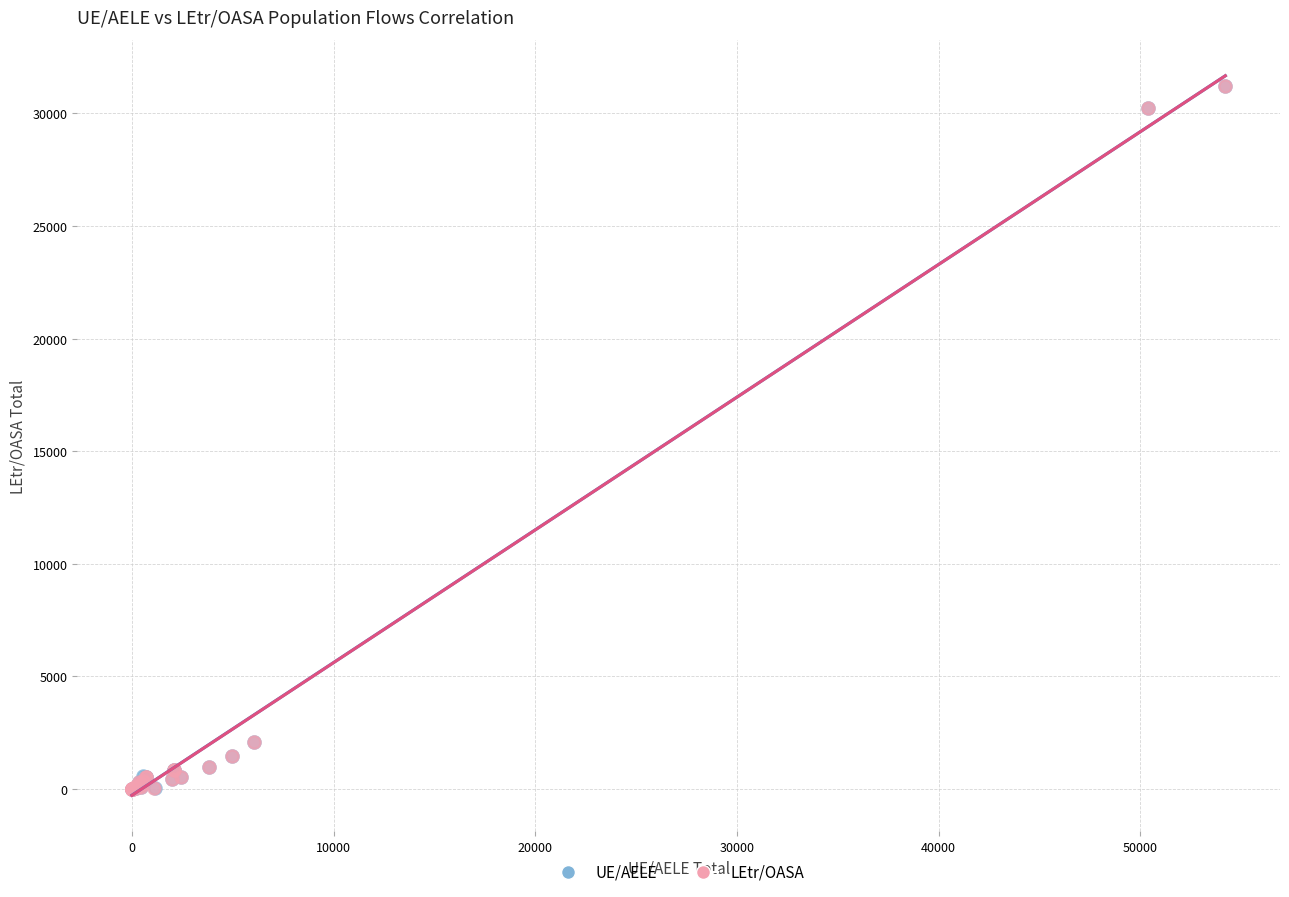

What are all the series names shown in the legend?

UE/AELE, LEtr/OASA